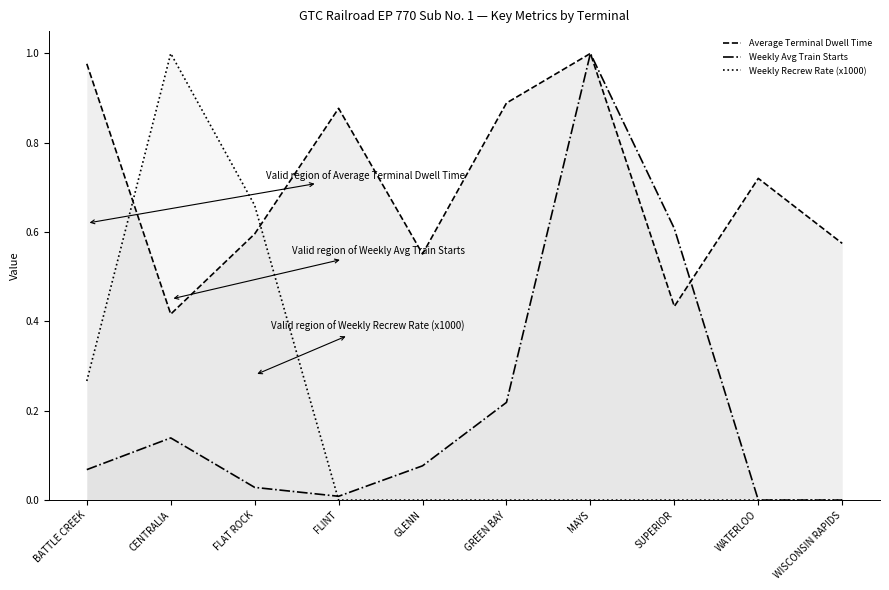

Where is Average Terminal Dwell Time nearest to the value 0?

CENTRALIA